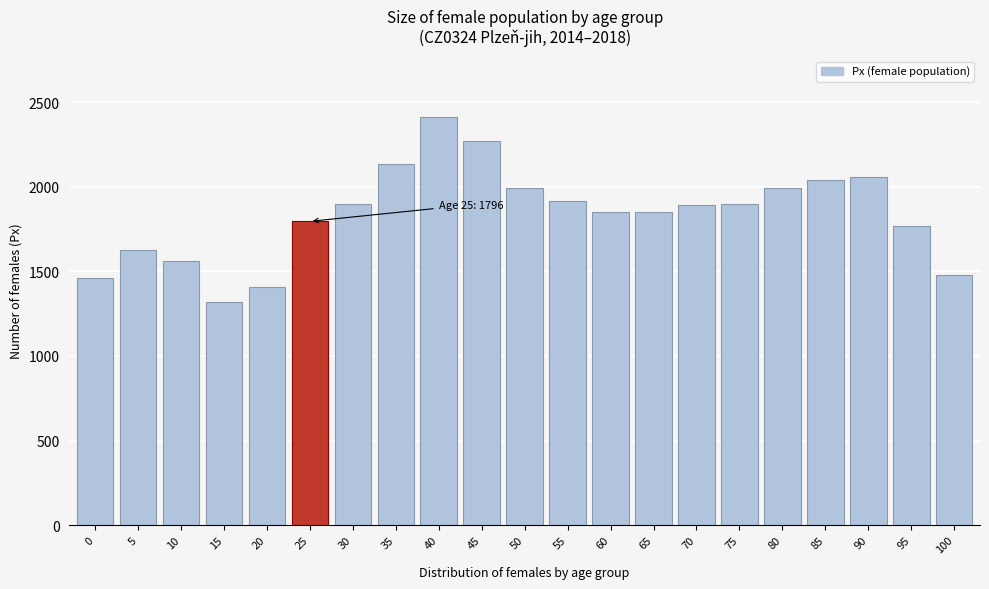

Is it true that the value at 60 is 1851?

True